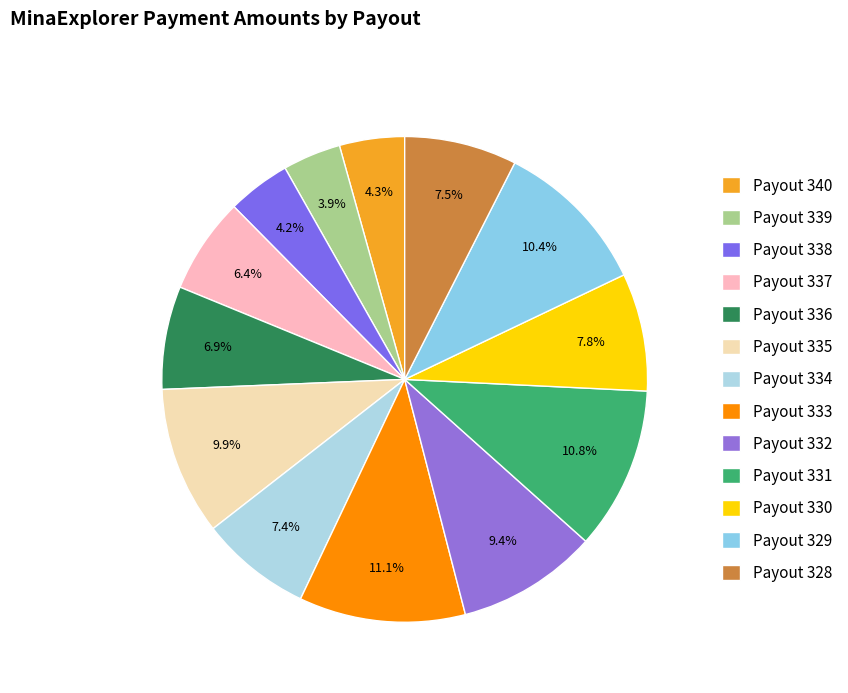

What percentage is the Payout 336 slice, to the nearest percent?

7%